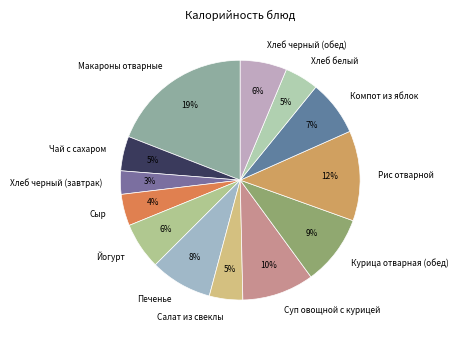

To the nearest percent, what percentage of the pie is Йогурт?

6%